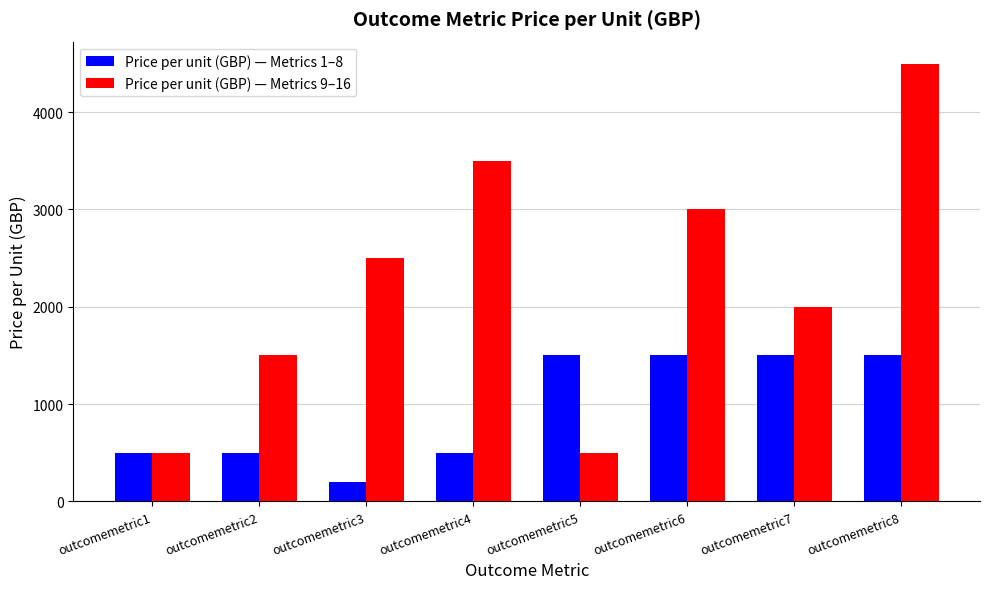

What is the difference between the second highest and second lowest values in the Price per unit (GBP) — Metrics 9–16 series?

3000